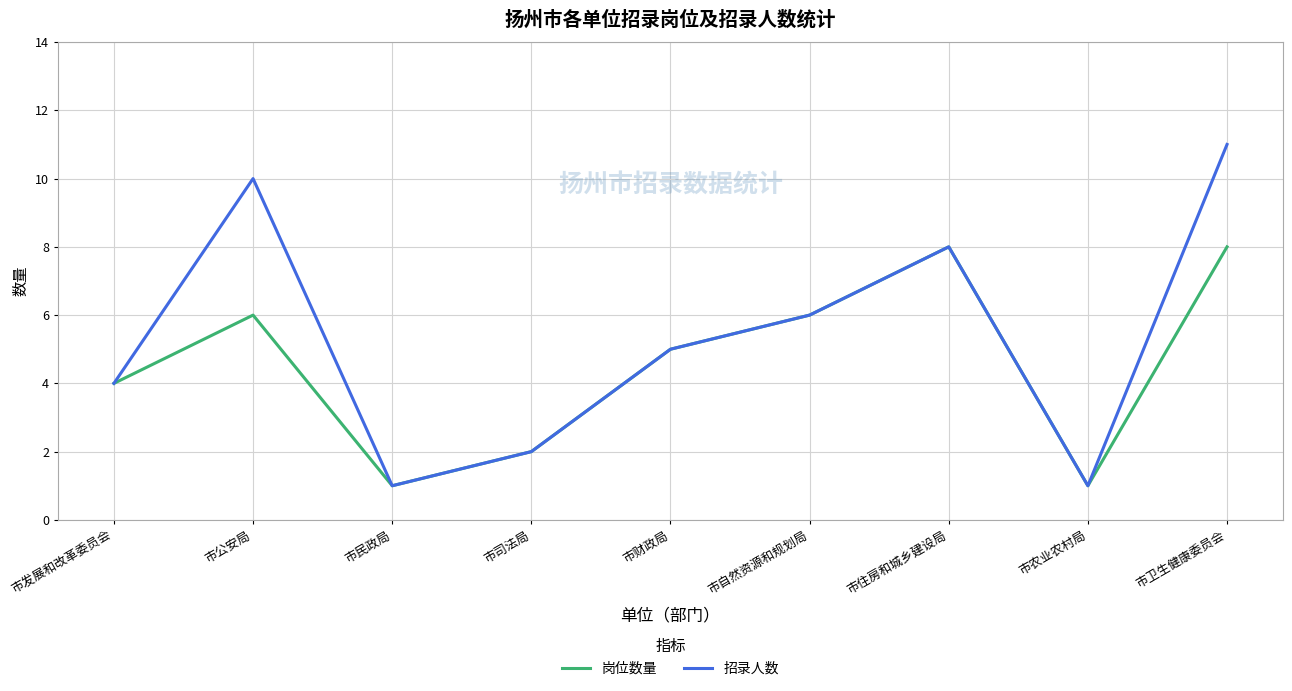

How many lines are shown in the chart?

2